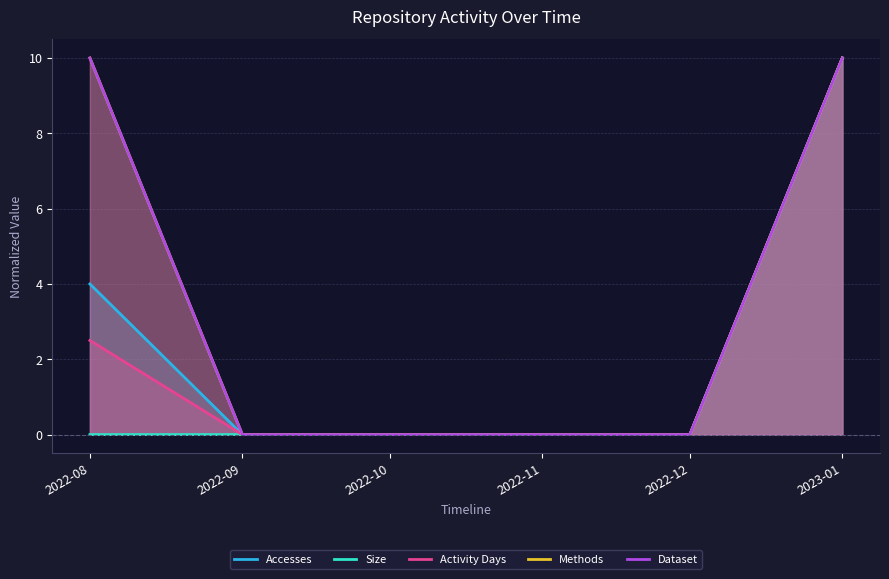

Rank the series at 2023-01 from lowest to highest value.

Accesses, Size, Activity Days, Methods, Dataset